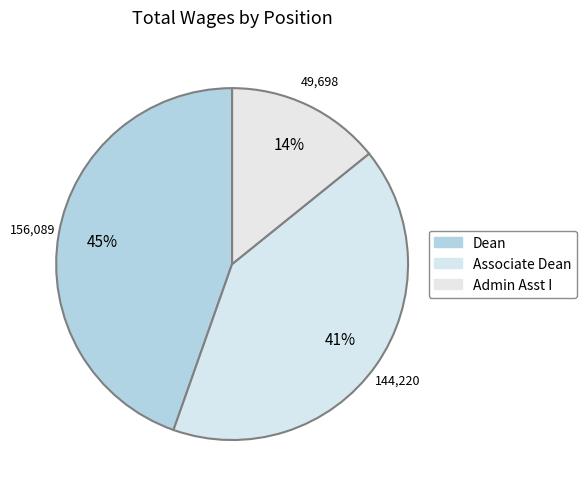

Count the number of slices in the pie.

3